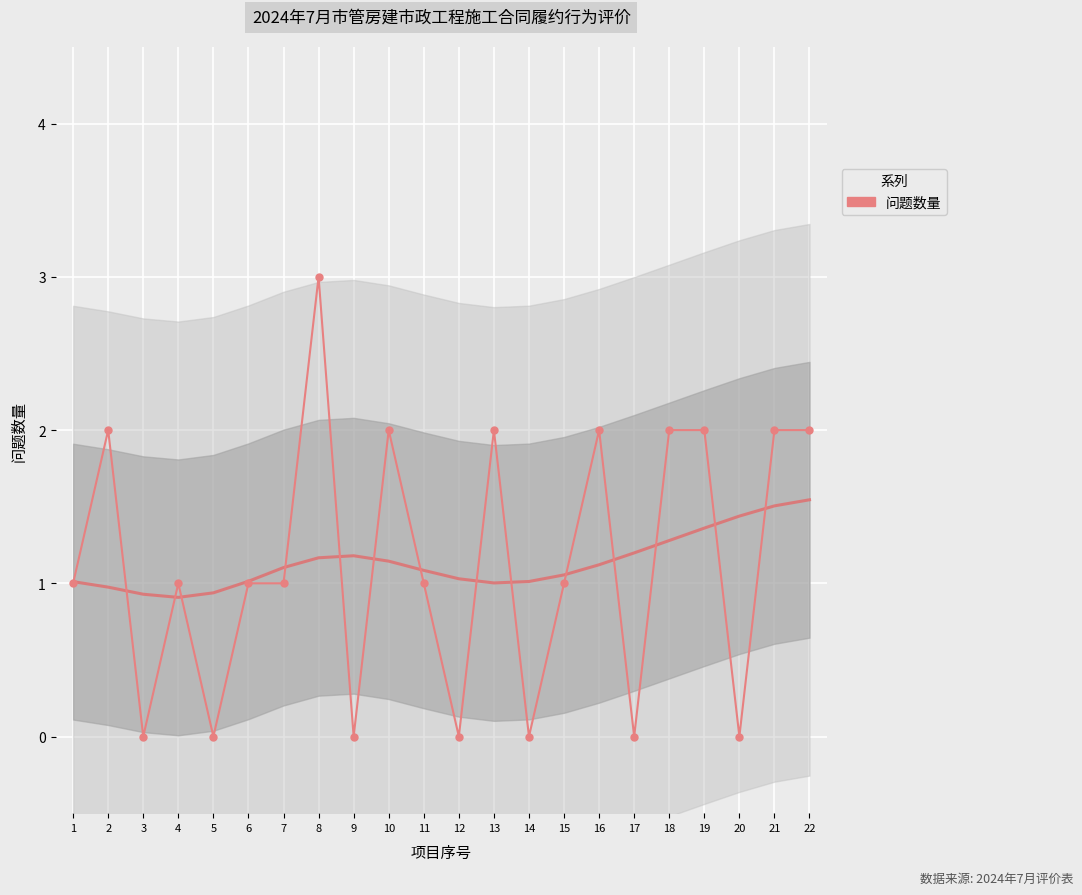

List the labels in order of value, largest first.

8, 2, 10, 13, 16, 18, 19, 21, 22, 1, 4, 6, 7, 11, 15, 3, 5, 9, 12, 14, 17, 20